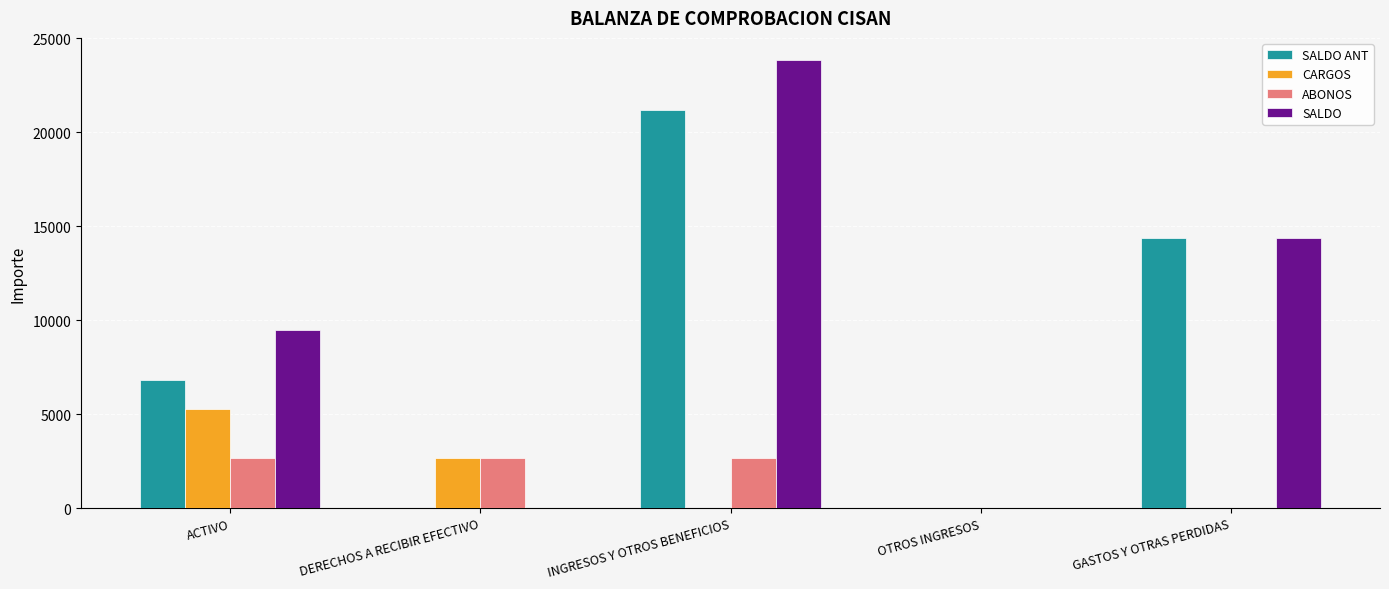

What is the total value across all series at INGRESOS Y OTROS BENEFICIOS?

47657.7